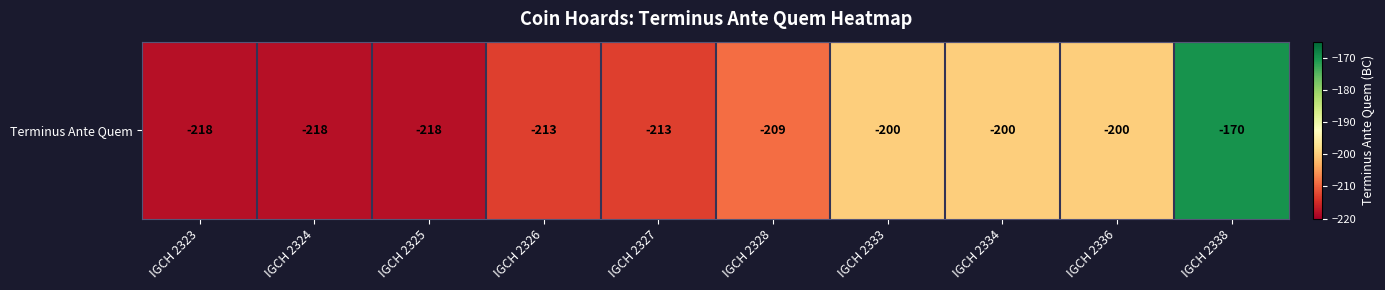

How many distinct data groups are displayed?

1